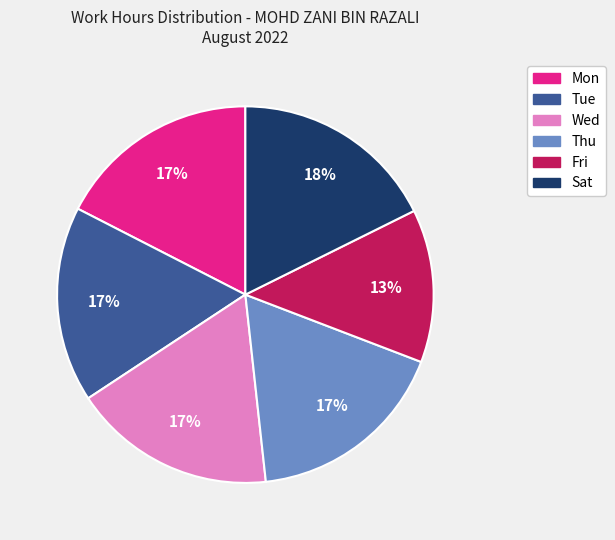

Is it true that Wed is 5% of the pie?

False